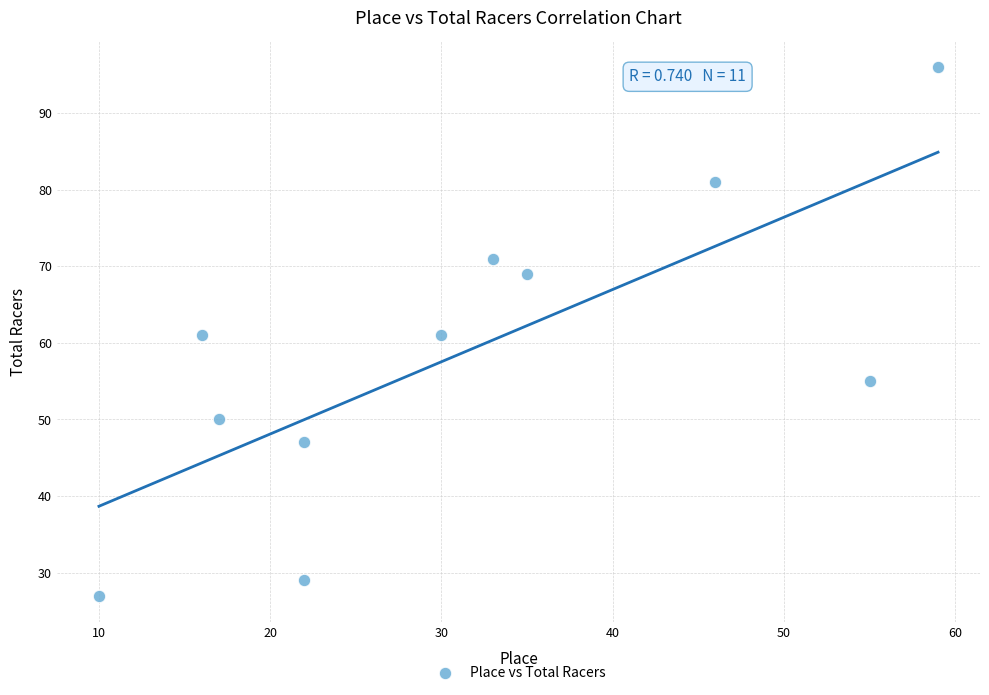

What is the range of Y values (max minus min)?

69